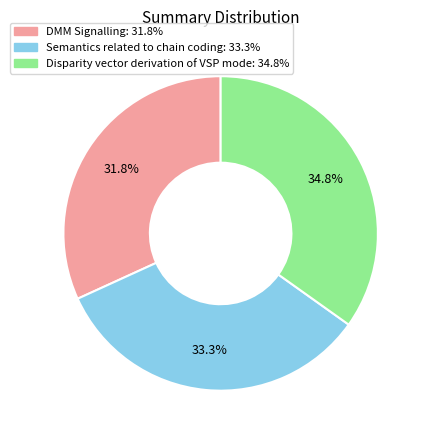

Does Disparity vector derivation of VSP mode account for over 50% of the chart?

No